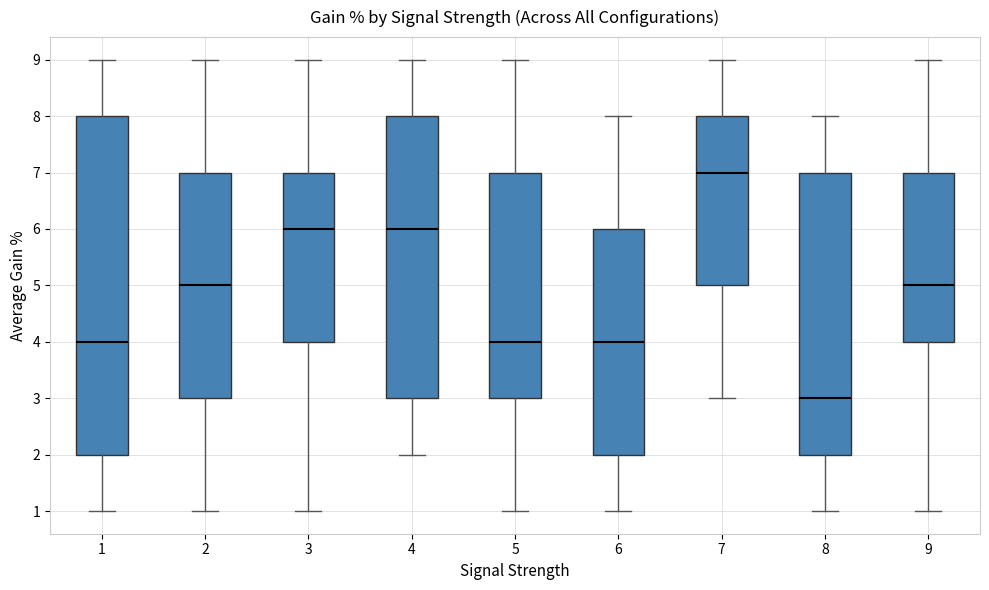

Where does the median line of the box at x = 9 sit on the y-axis? The values are not printed on the chart, so give them approximately, as read against the axis.

5